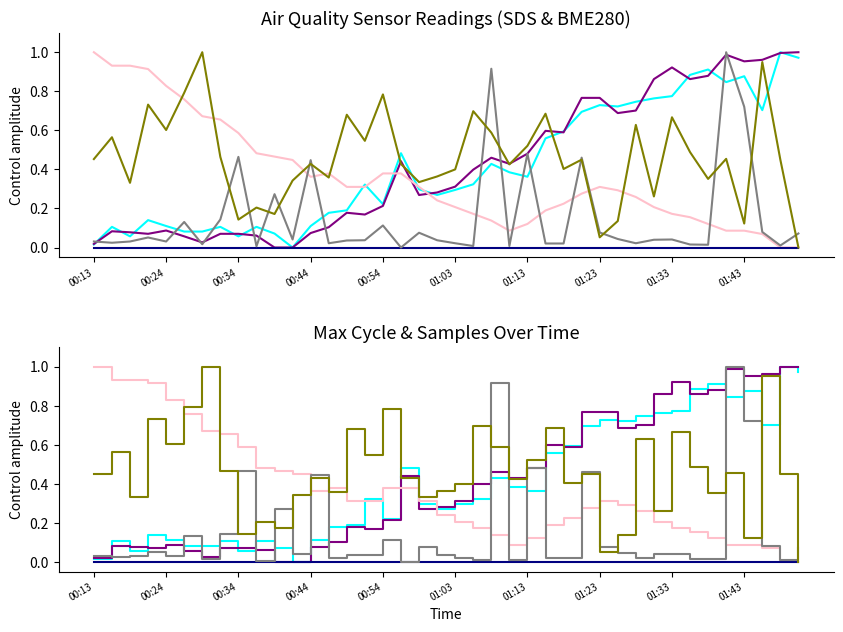

Reading left to right, transcribe all the data shown in this chart.

SDS_P1: 0.0	0.1	0.1	0.1	0.1	0.1	0.1	0.1	0.1	0.1	0.1	0.0	0.1	0.2	0.2	0.3	0.2	0.5	0.3	0.3	0.3	0.3	0.4	0.4	0.4	0.6	0.6	0.7	0.7	0.7	0.7	0.8	0.8	0.9	0.9	0.8	0.9	0.7	1.0	1.0
SDS_P2: 0.0	0.1	0.1	0.1	0.1	0.1	0.0	0.1	0.1	0.1	0.0	0.0	0.1	0.1	0.2	0.2	0.2	0.4	0.3	0.3	0.3	0.4	0.5	0.4	0.5	0.6	0.6	0.8	0.8	0.7	0.7	0.9	0.9	0.9	0.9	1.0	1.0	1.0	1.0	1.0
BME280_temperature: 1.0	0.9	0.9	0.9	0.8	0.8	0.7	0.7	0.6	0.5	0.5	0.4	0.4	0.4	0.3	0.3	0.4	0.4	0.3	0.2	0.2	0.2	0.1	0.1	0.1	0.2	0.2	0.3	0.3	0.3	0.3	0.2	0.2	0.2	0.1	0.1	0.1	0.1	0.0	0.0
BME280_humidity: 0.0	0.0	0.0	0.0	0.0	0.0	0.0	0.0	0.0	0.0	0.0	0.0	0.0	0.0	0.0	0.0	0.0	0.0	0.0	0.0	0.0	0.0	0.0	0.0	0.0	0.0	0.0	0.0	0.0	0.0	0.0	0.0	0.0	0.0	0.0	0.0	0.0	0.0	0.0	0.0
Max_cycle: 0.0	0.0	0.0	0.1	0.0	0.1	0.0	0.1	0.5	0.0	0.3	0.0	0.4	0.0	0.0	0.0	0.1	0.0	0.1	0.0	0.0	0.0	0.9	0.0	0.5	0.0	0.0	0.5	0.1	0.0	0.0	0.0	0.0	0.0	0.0	1.0	0.7	0.1	0.0	0.1
Samples: 0.5	0.6	0.3	0.7	0.6	0.8	1.0	0.5	0.1	0.2	0.2	0.3	0.4	0.4	0.7	0.5	0.8	0.4	0.3	0.4	0.4	0.7	0.6	0.4	0.5	0.7	0.4	0.4	0.1	0.1	0.6	0.3	0.7	0.5	0.4	0.5	0.1	0.9	0.4	0.0